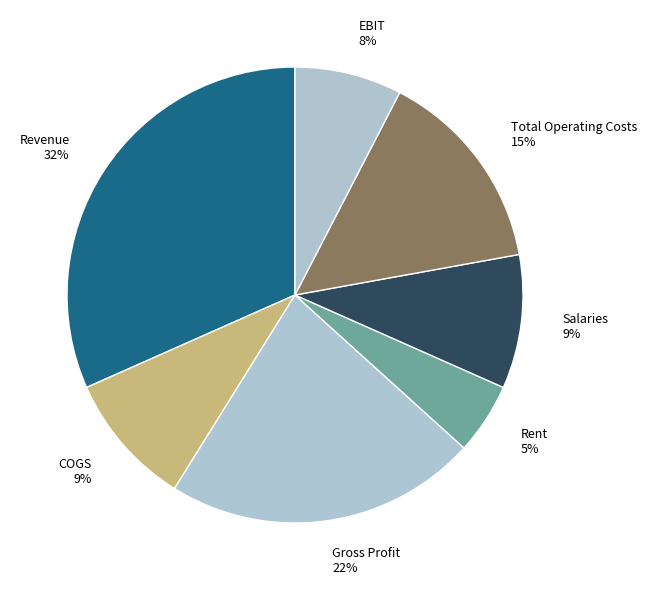

Is there any slice that represents more than half of the pie?

No